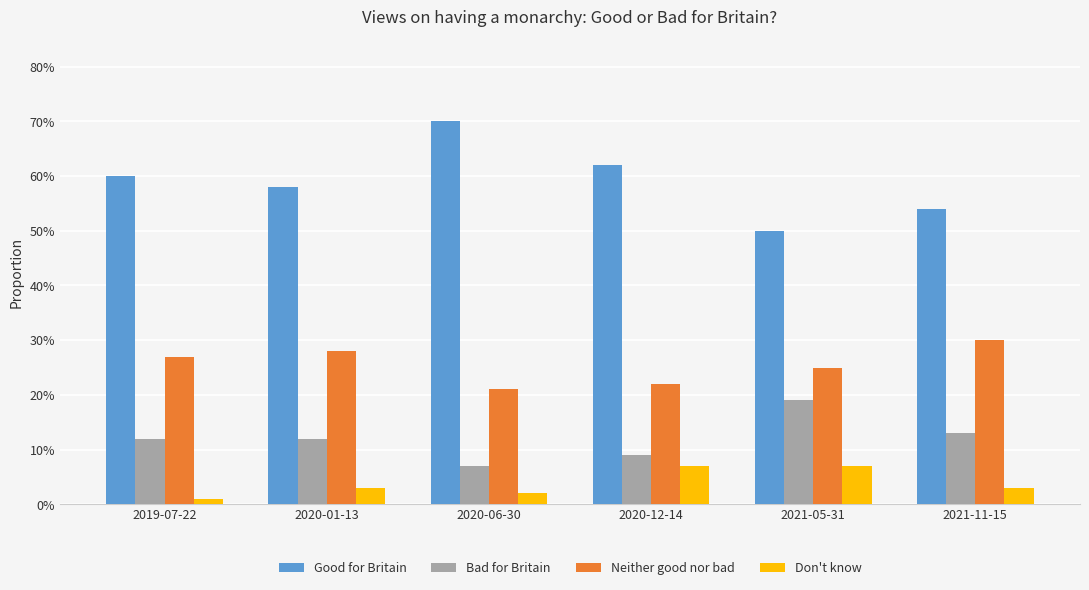

Rank the categories by Good for Britain value from highest to lowest.

2020-06-30, 2020-12-14, 2019-07-22, 2020-01-13, 2021-11-15, 2021-05-31